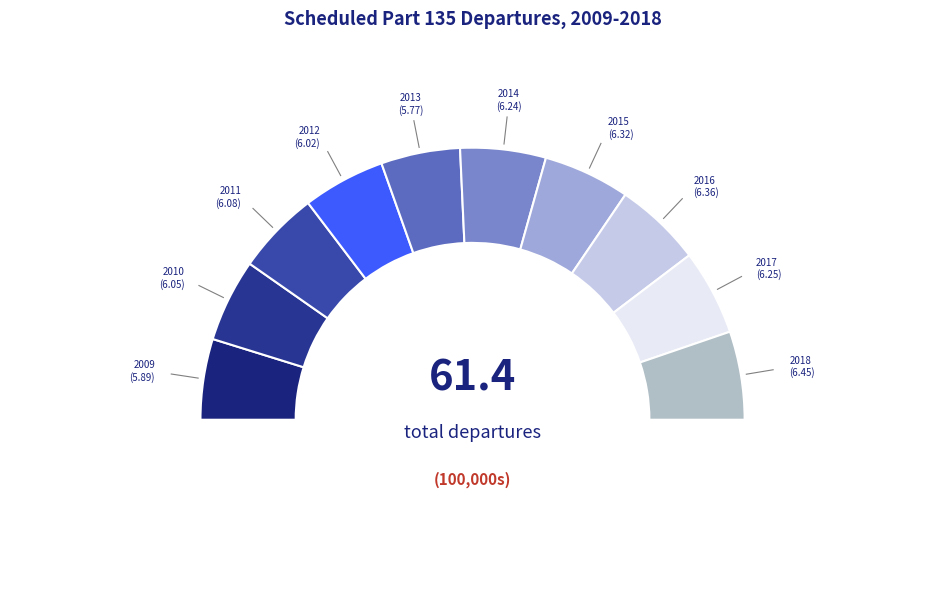

Rank the categories by value from highest to lowest.

2018, 2016, 2015, 2017, 2014, 2011, 2010, 2012, 2009, 2013